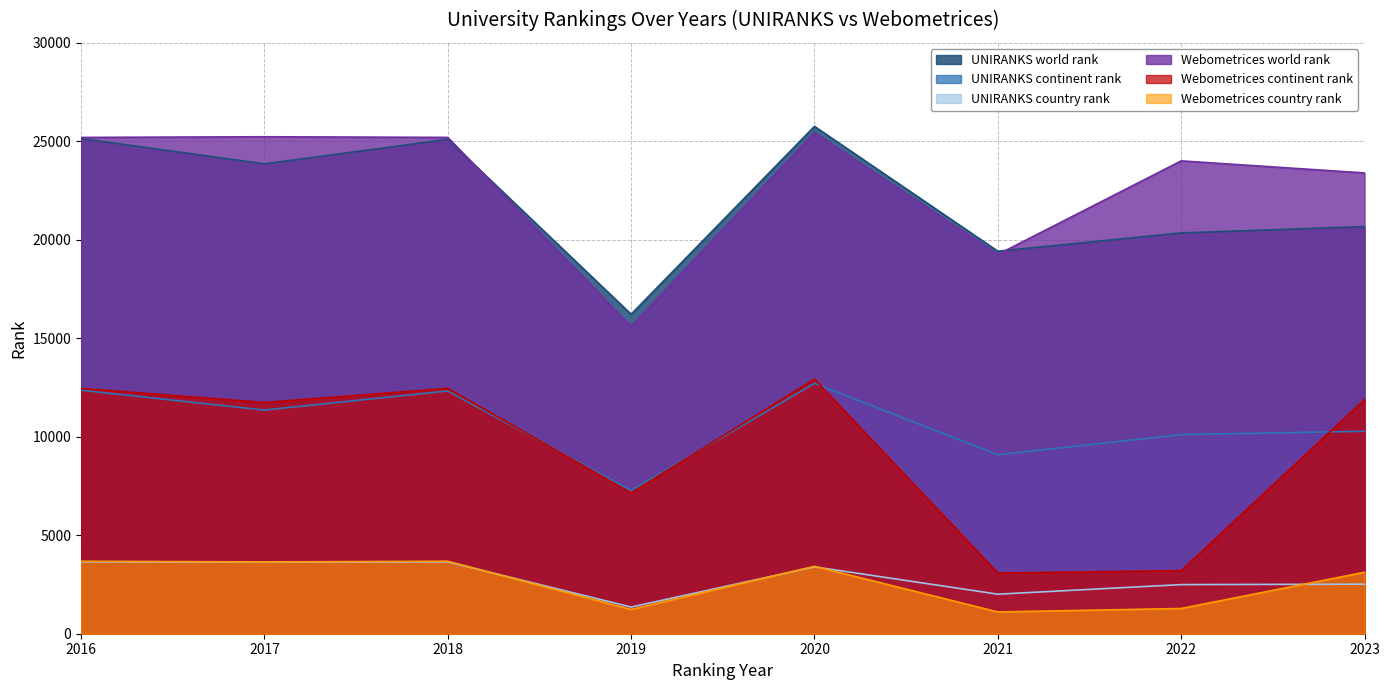

List the series in order of their peak value, lowest first.

UNIRANKS country rank, Webometrices country rank, UNIRANKS continent rank, Webometrices continent rank, Webometrices world rank, UNIRANKS world rank